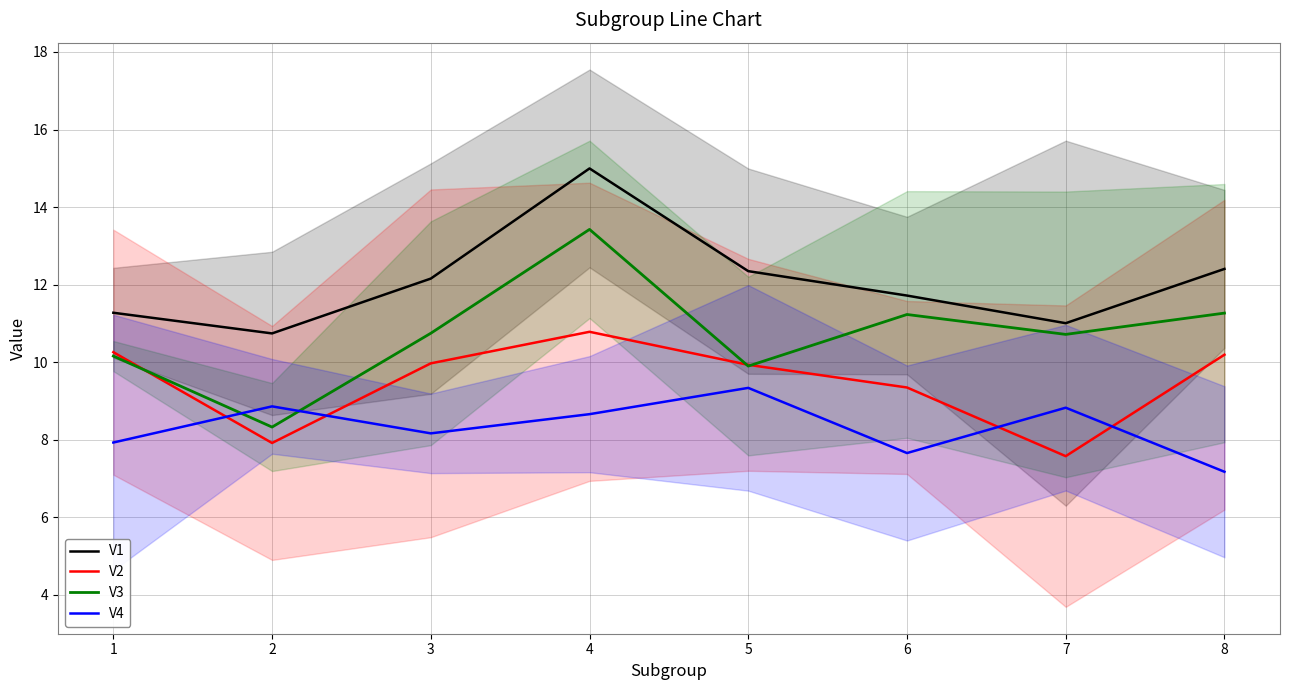

Is it true that V4 equals 9.3 at 5?

True